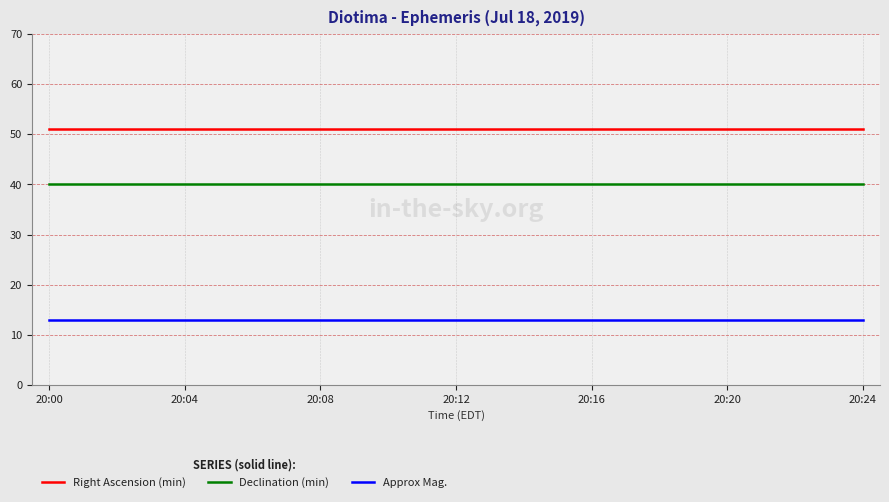

What is the minimum value for Right Ascension (min)?

51.0